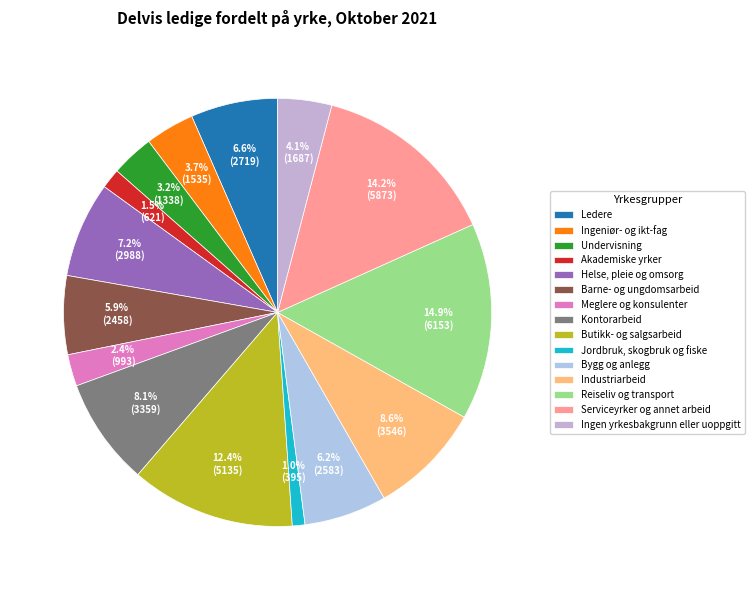

To the nearest percent, what is the average slice percentage?

7%